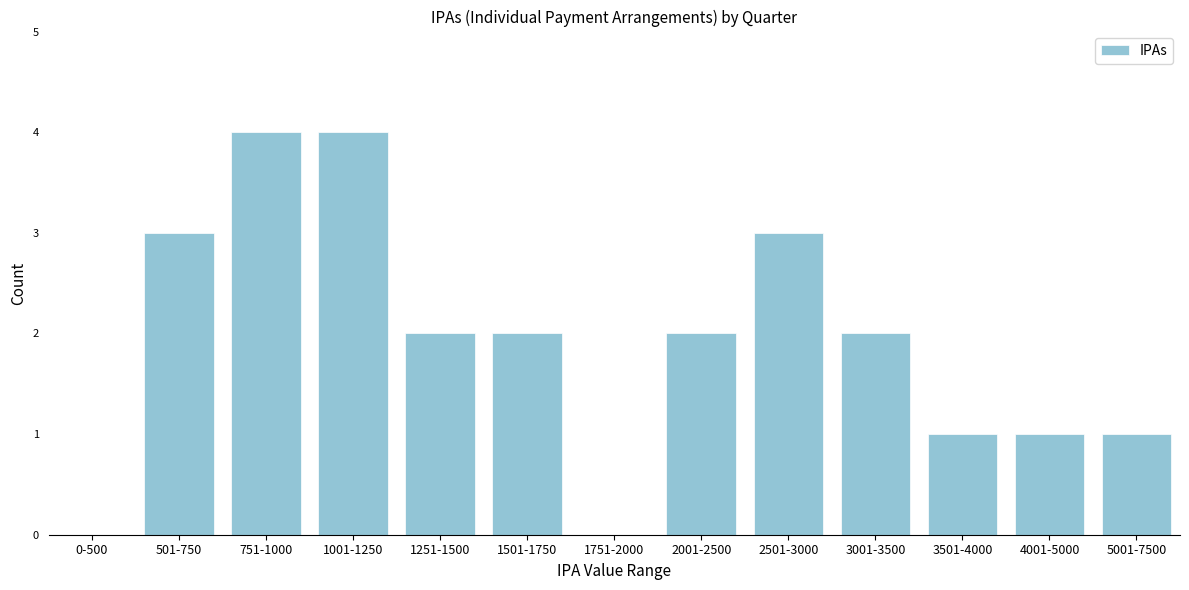

Reading right to left, extract all data points from this chart.

5001-7500=1	4001-5000=1	3501-4000=1	3001-3500=2	2501-3000=3	2001-2500=2	1751-2000=0	1501-1750=2	1251-1500=2	1001-1250=4	751-1000=4	501-750=3	0-500=0